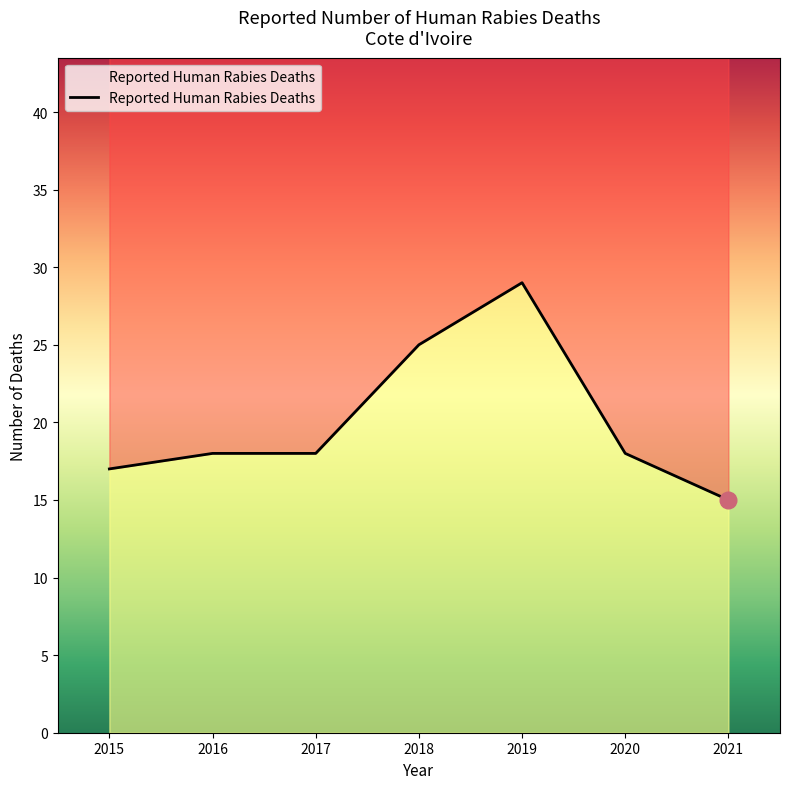

What is the approximate value at 2021, to the nearest 10?

20